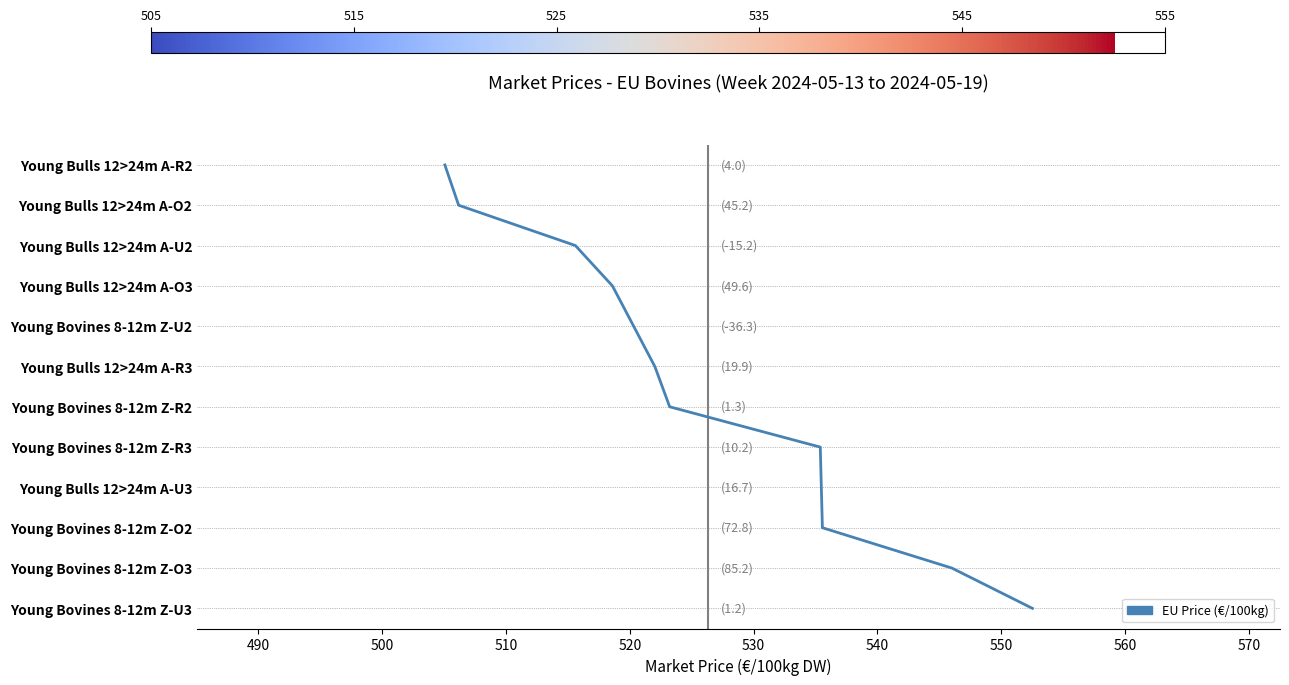

What is the difference between the values at 520 and 530?

1